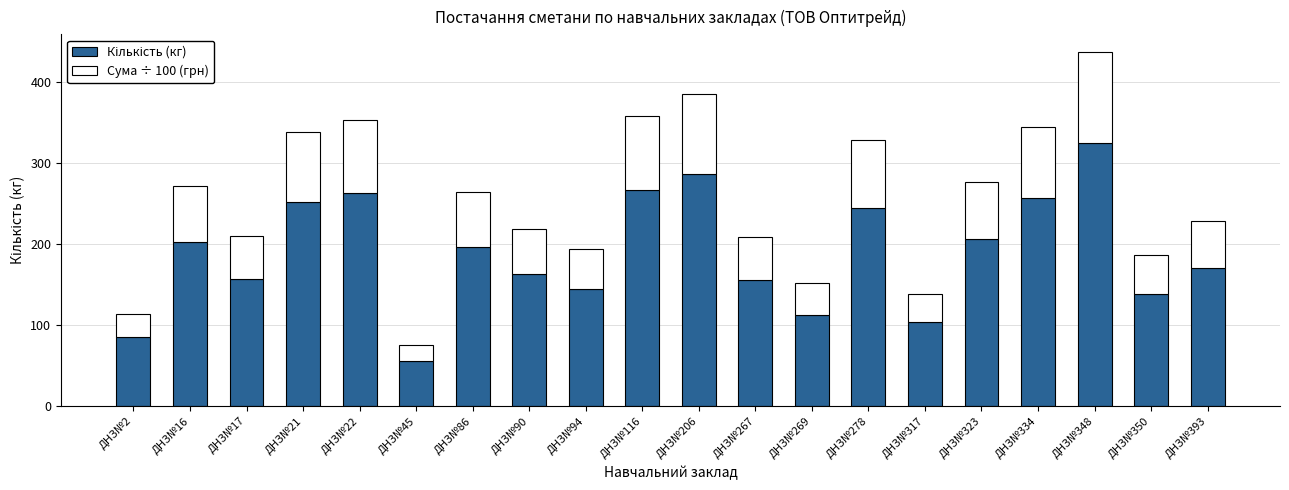

What is the total value across all series at ДНЗ№86?

264.5